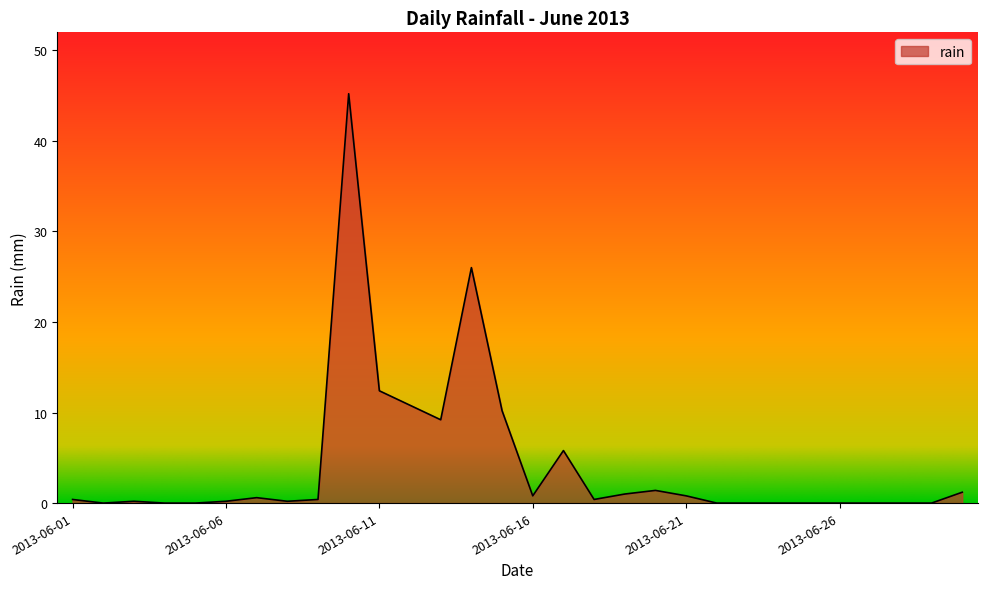

What is the maximum value shown in the chart?

45.2